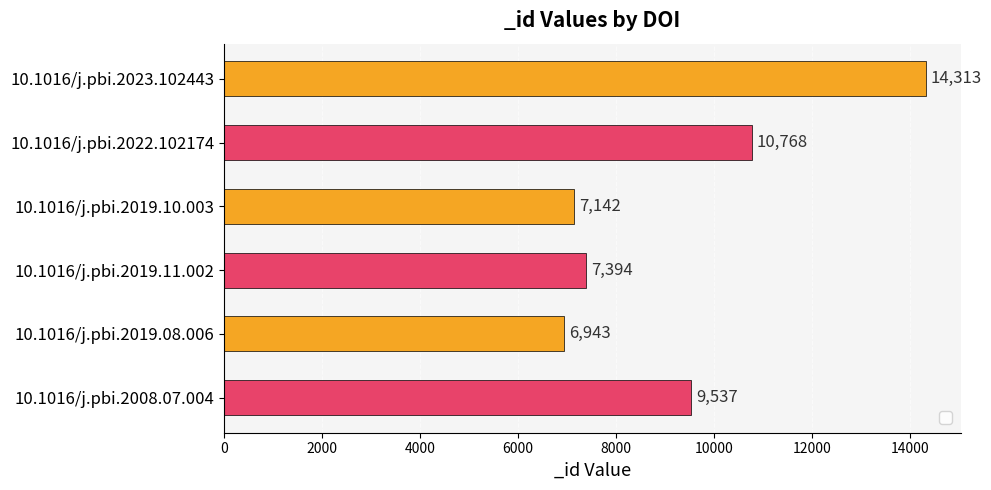

What is the smallest value displayed?

6943